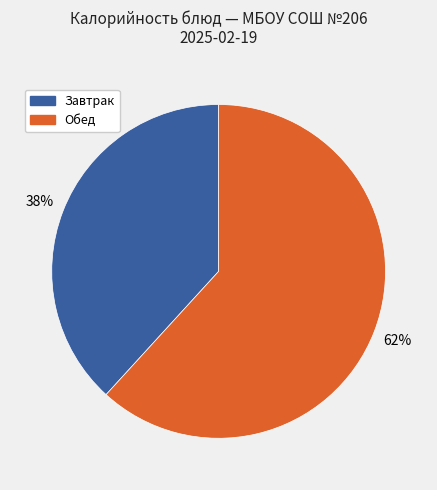

To the nearest percent, what is the average slice percentage?

50%